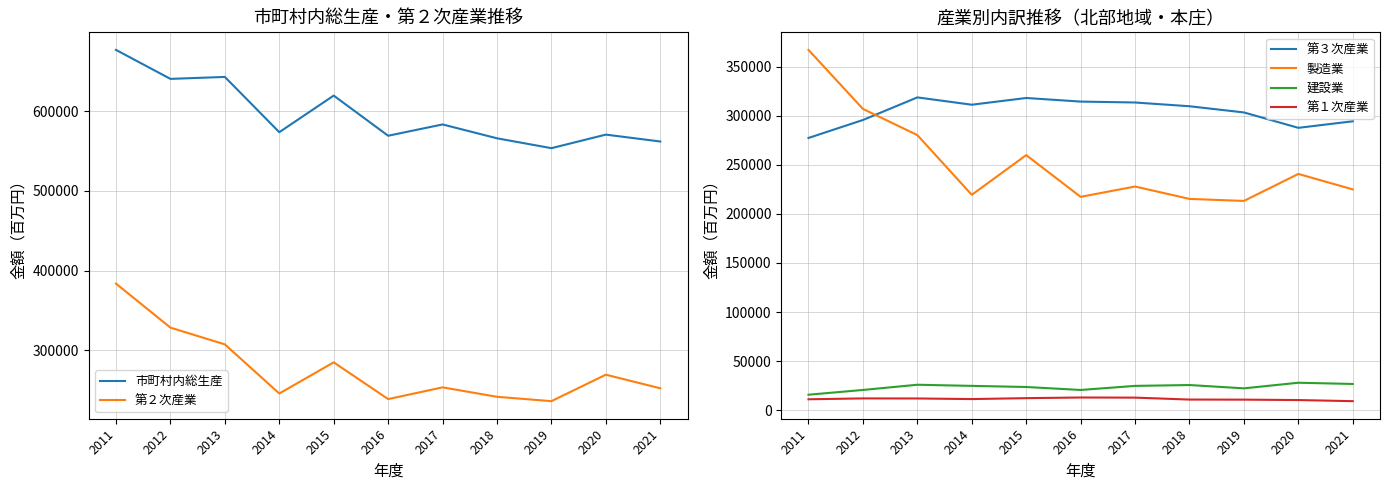

What is the value of the 第２次産業 point at the 10th from the left?

269504